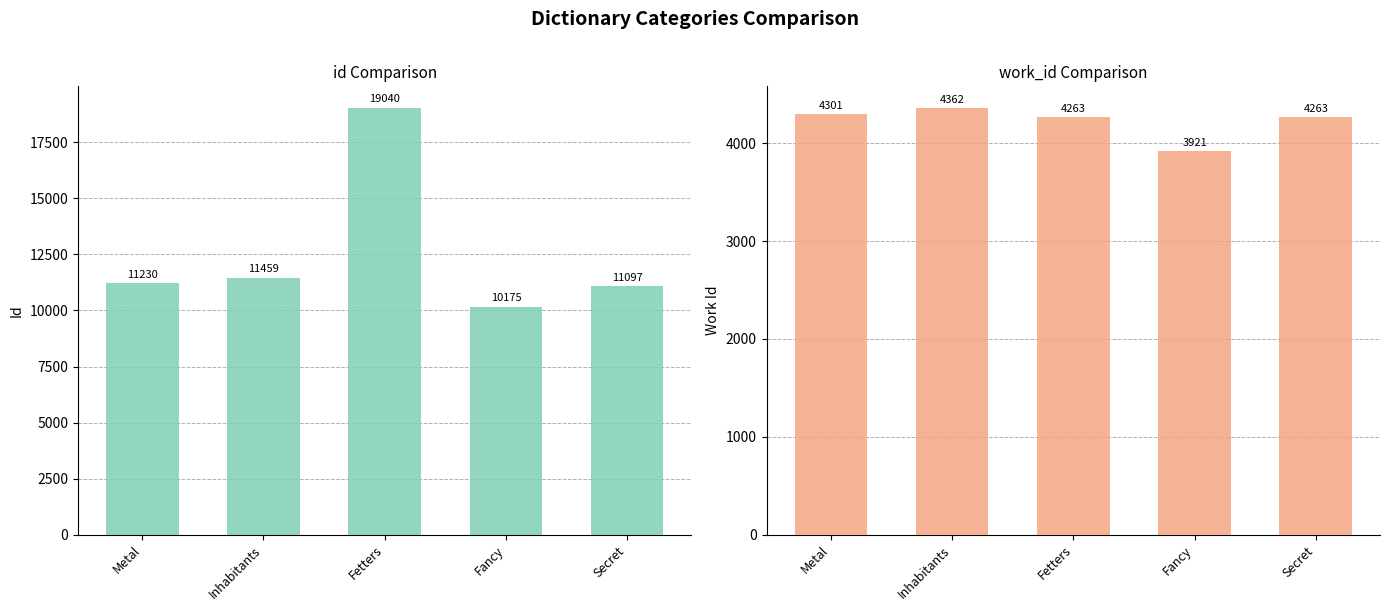

What are all the series names shown in the legend?

id, work_id